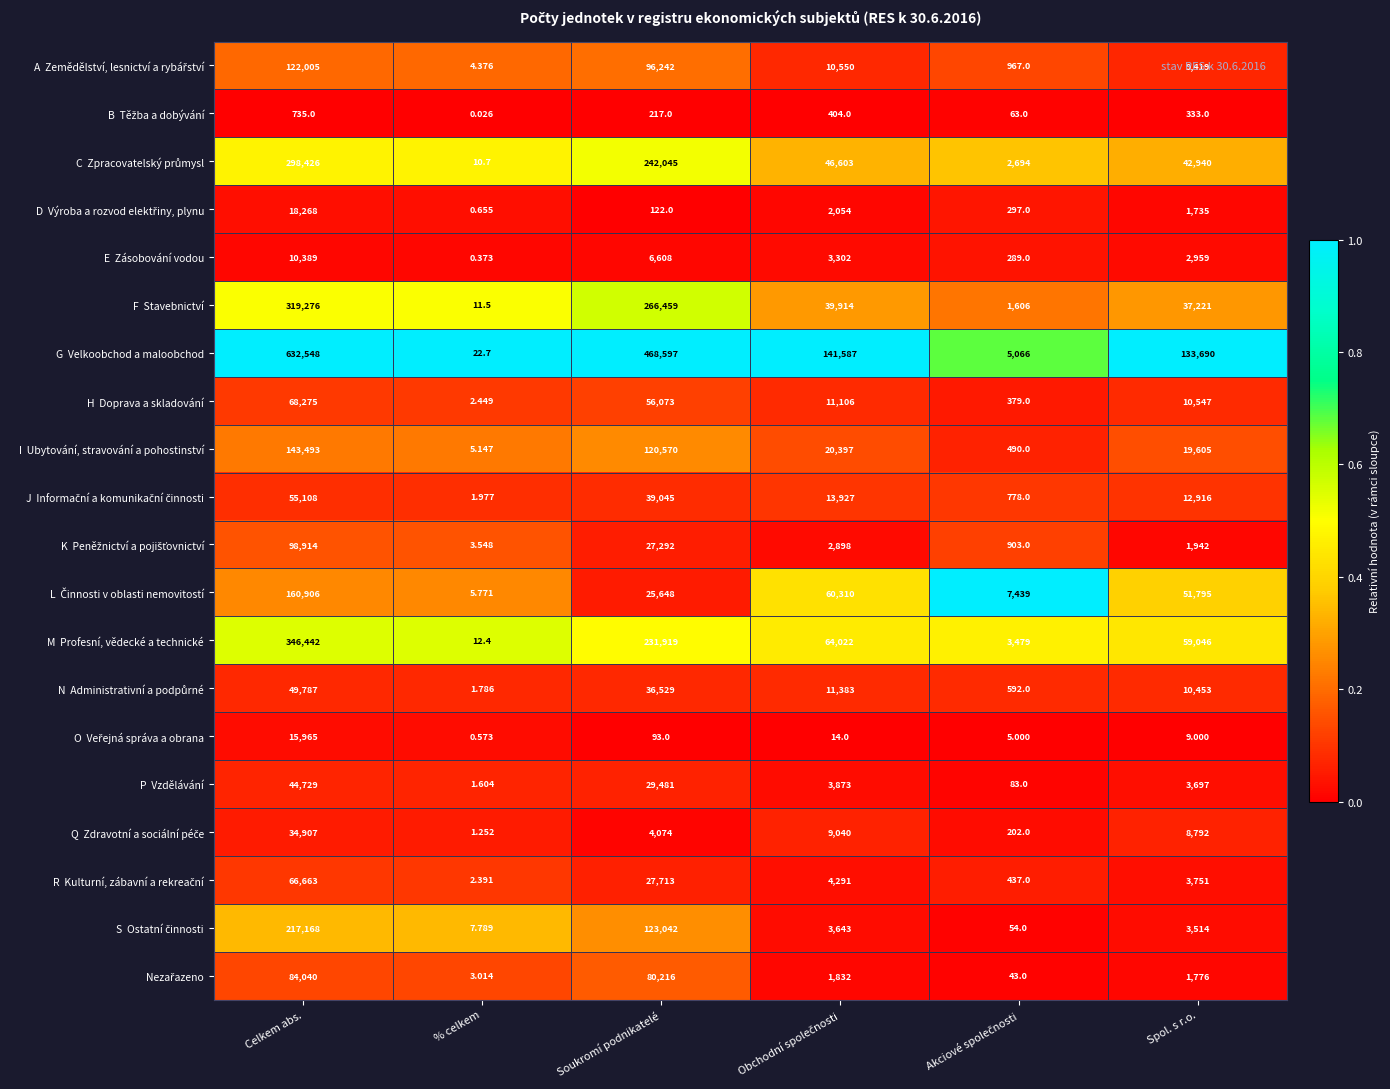

At which category is the sum across all series the highest?

Celkem abs.